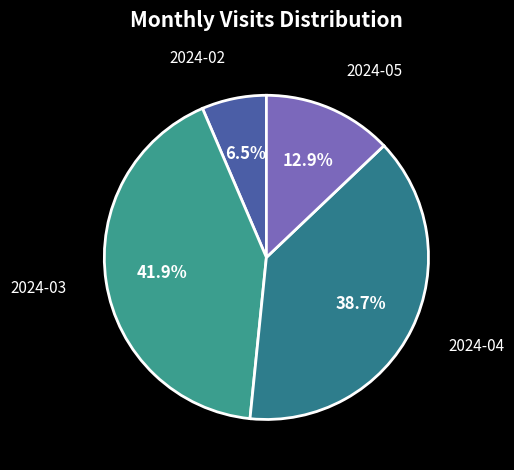

Does 2024-02 account for over 50% of the chart?

No